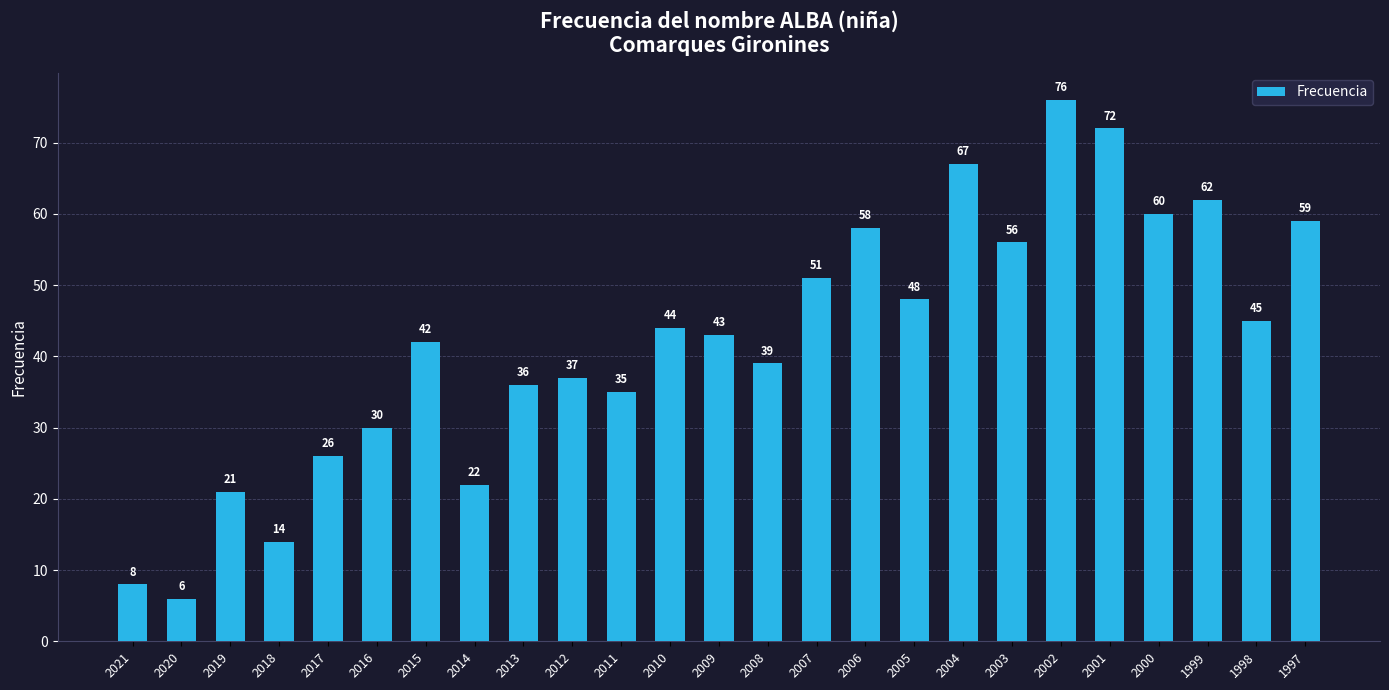

Are the bars grouped side by side (vs. stacked)?

No